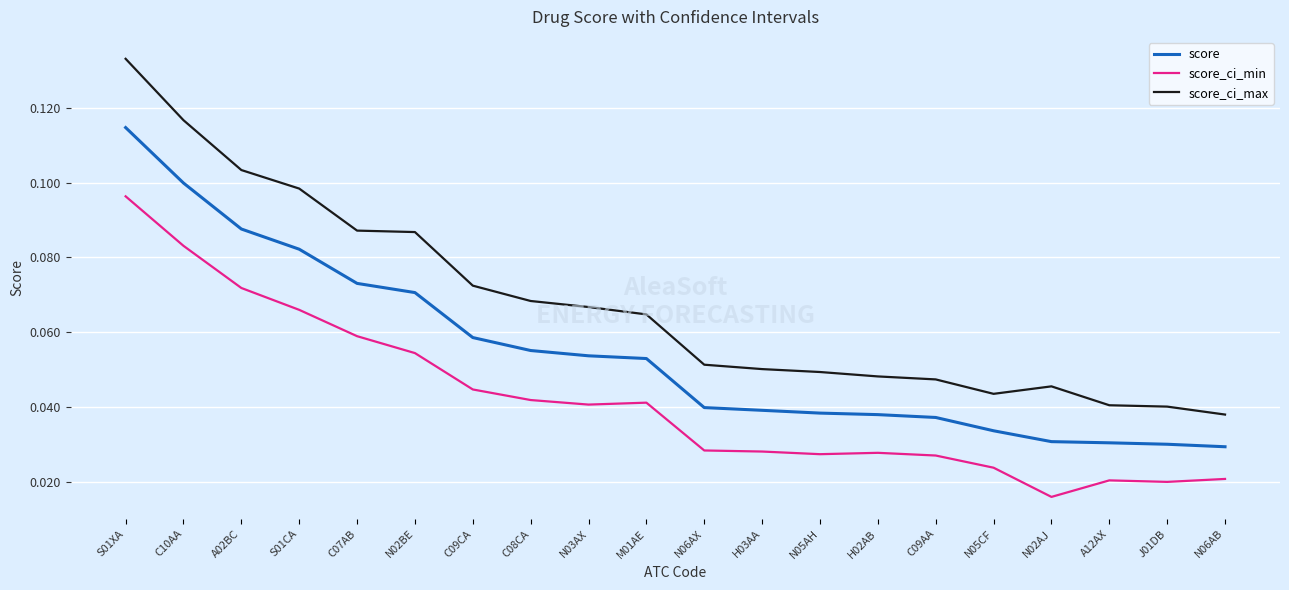

Which series has the widest spread of values?

score_ci_max